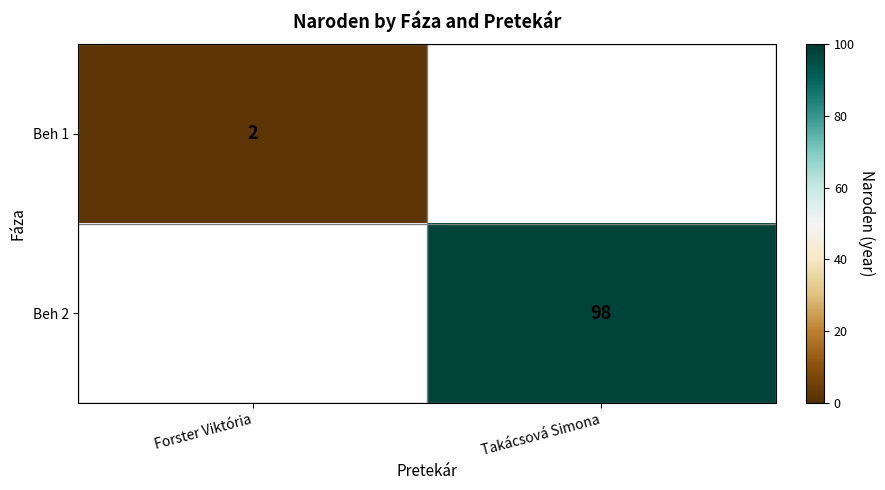

What is the minimum value shown in the chart?

2.0